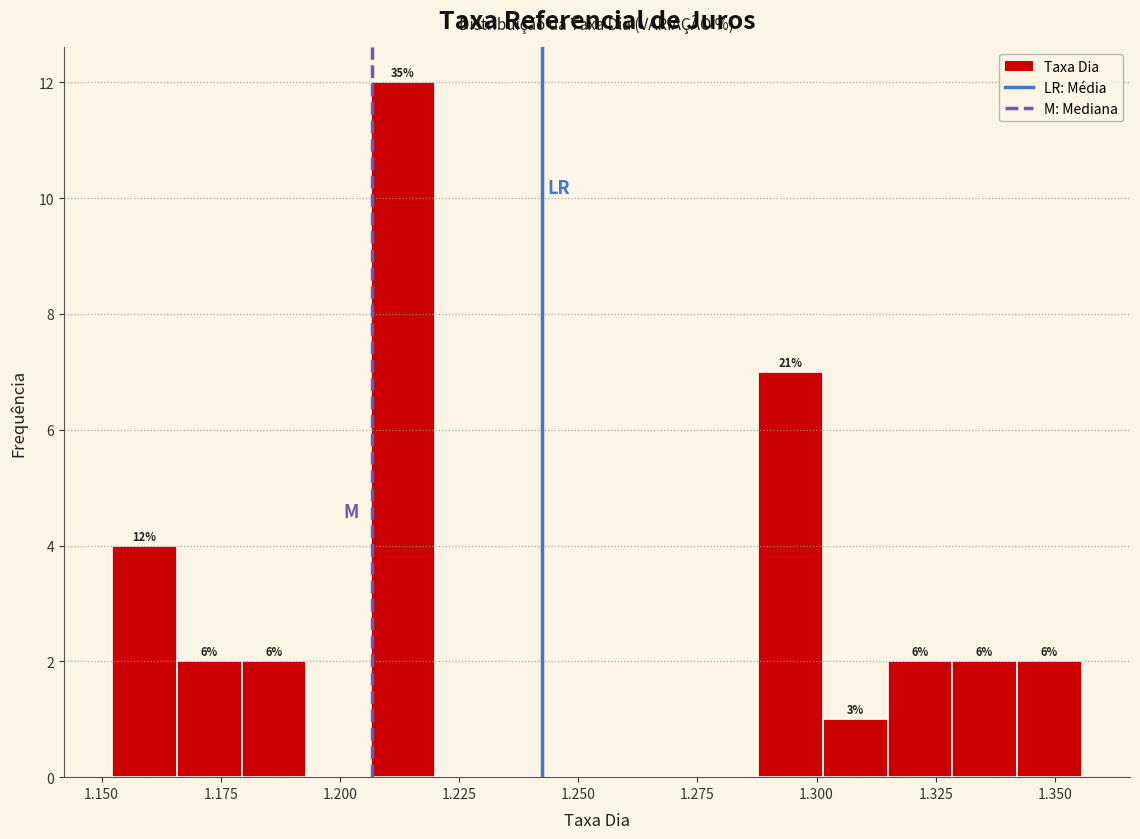

Read against the x-axis, roughly where is the centre of the tallest bar?

1.215